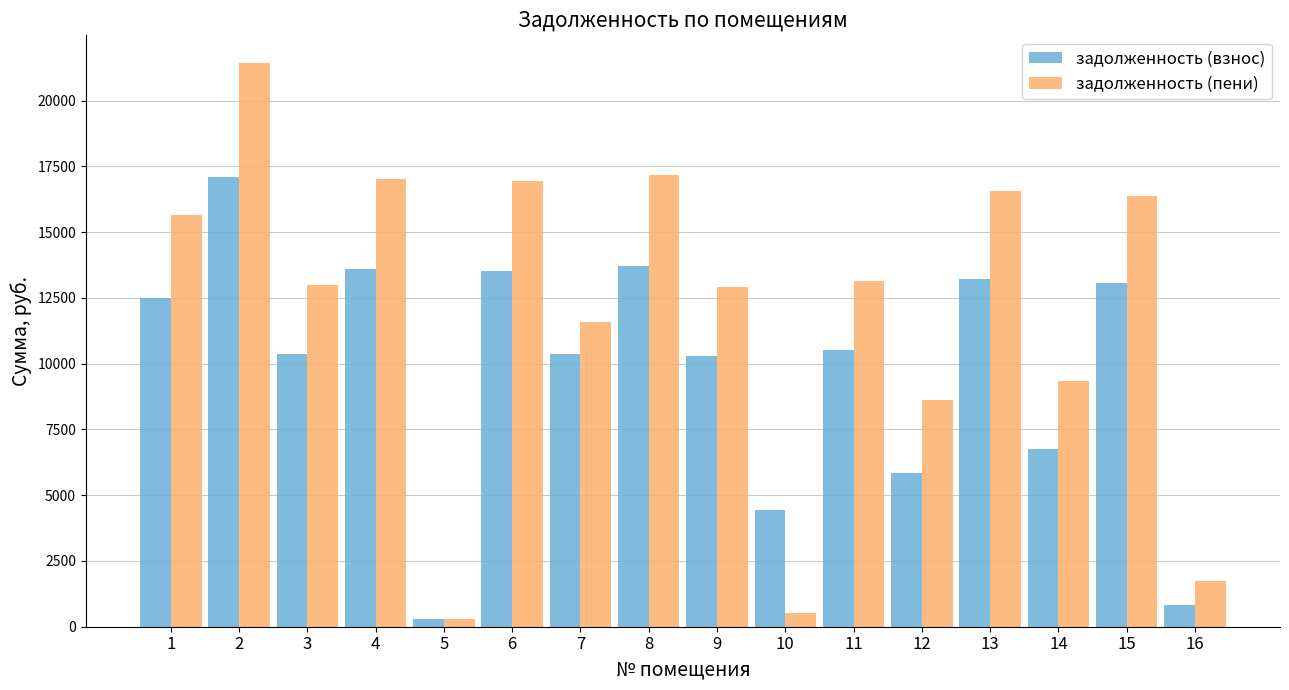

What is the smallest value displayed?

290.0